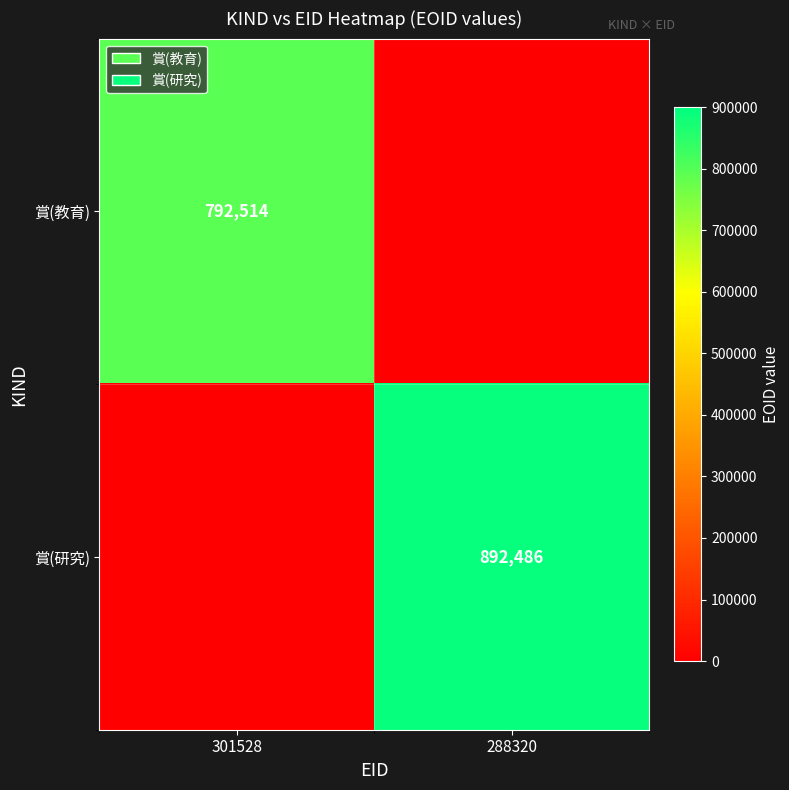

True or false: 賞(研究) has a value of 1312976 at 288320.

False